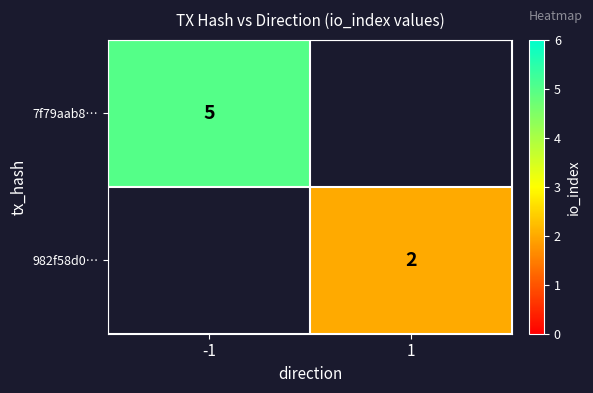

True or false: 982f58d0… has a value of 3.1 at 1.

False